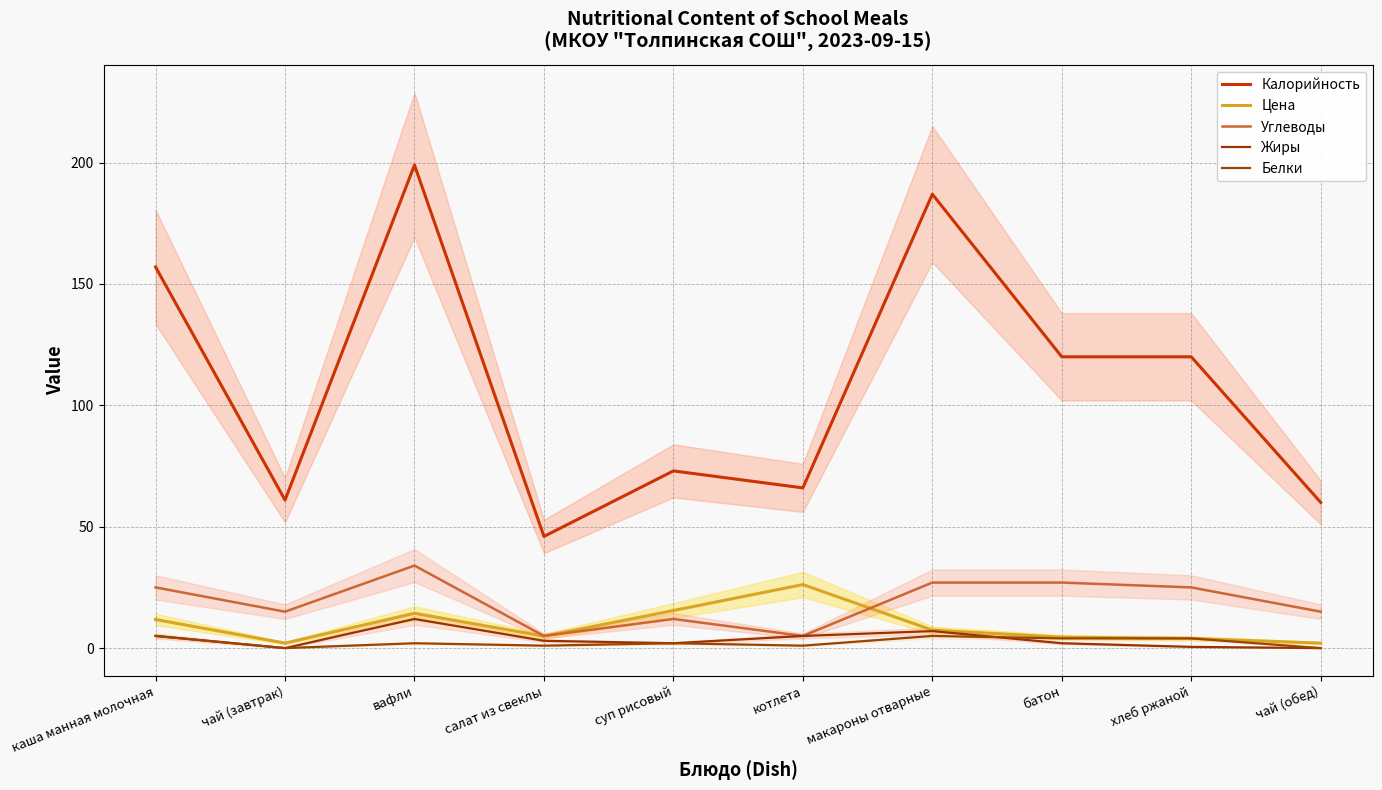

At which category does Белки reach its first local peak?

вафли